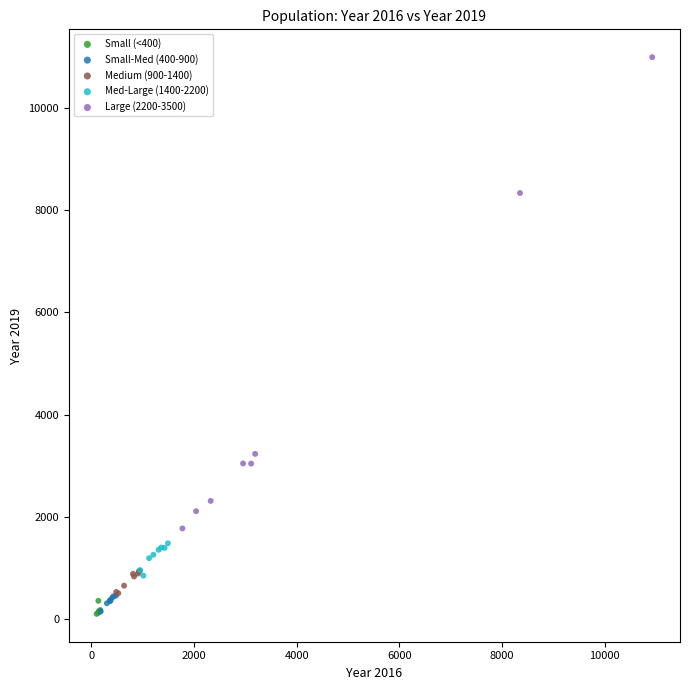

Which series reaches the maximum Y coordinate?

Large (2200-3500)